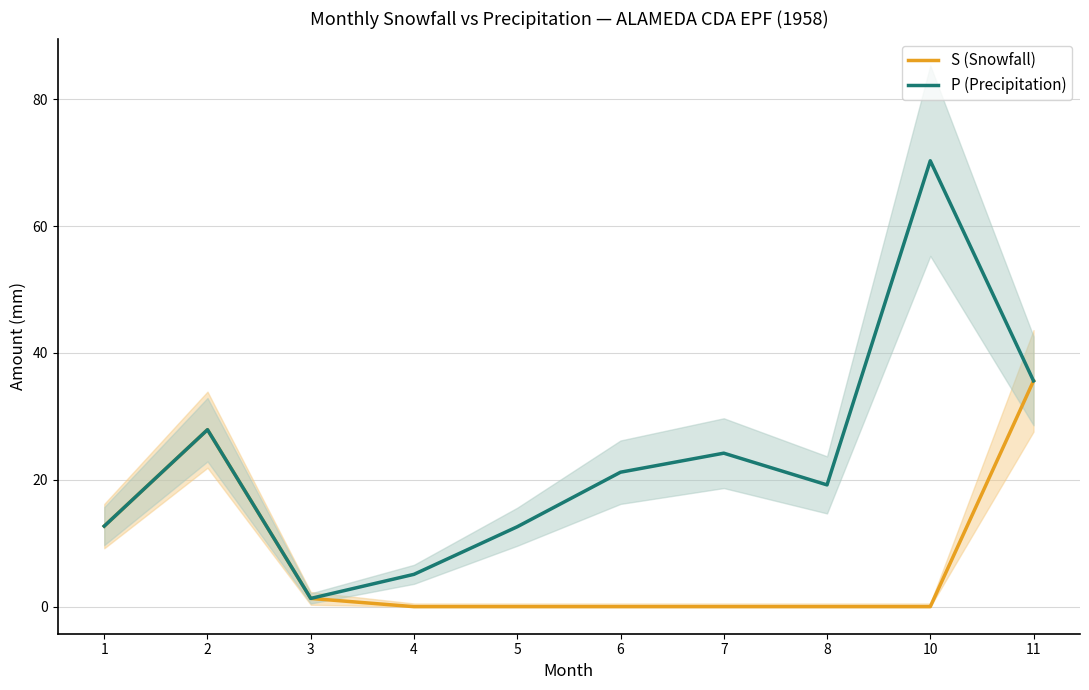

Rank the series by their maximum value, from lowest to highest.

S (Snowfall), P (Precipitation)